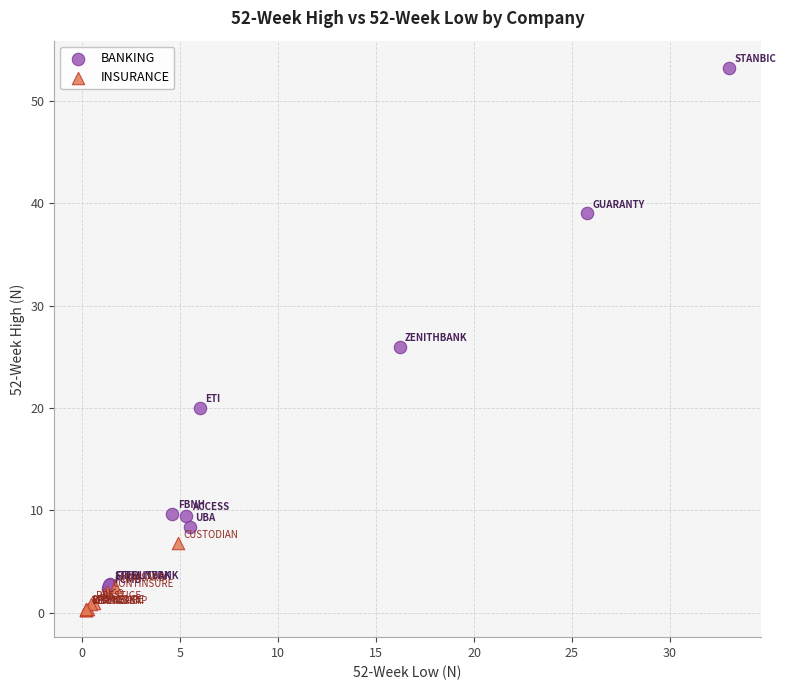

Which series contains the highest Y value?

BANKING